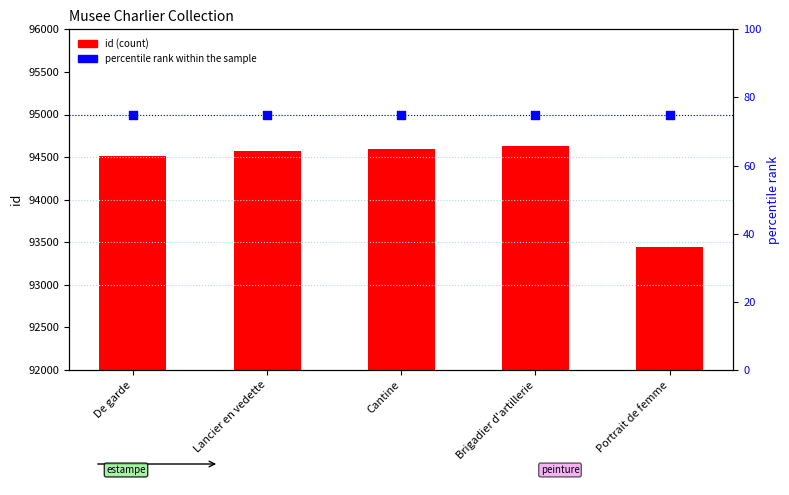

Which series contains the highest Y value?

id